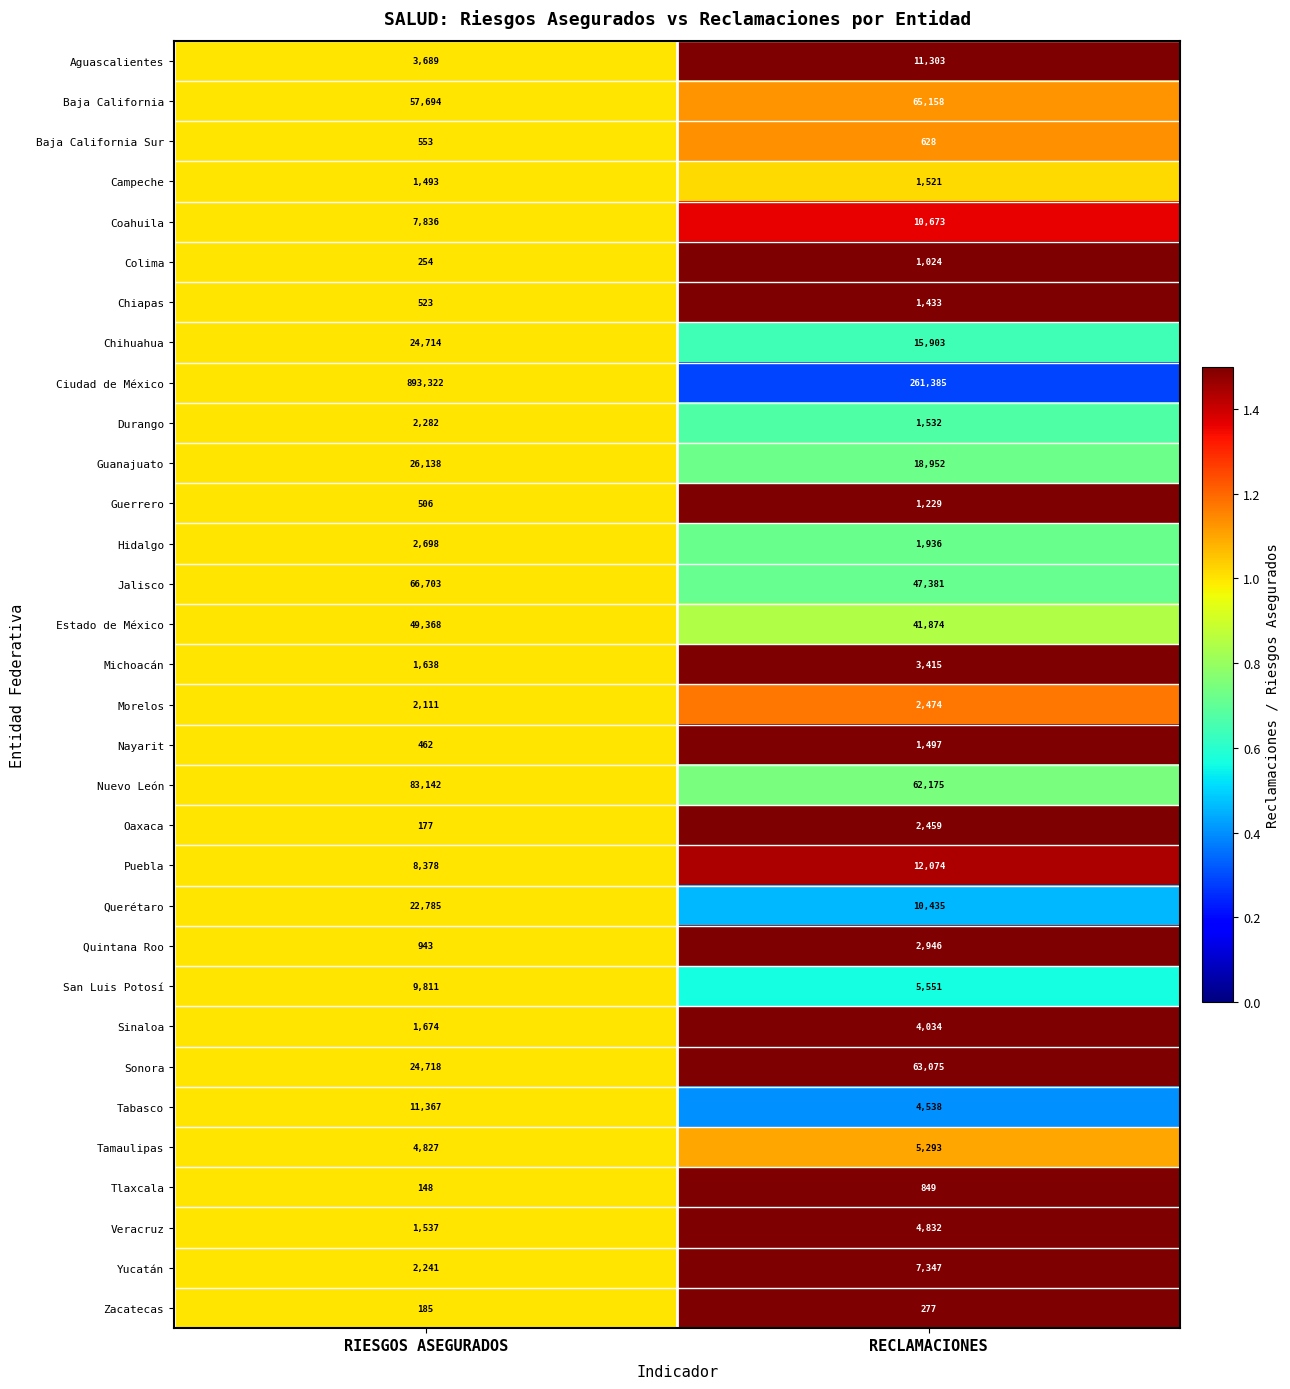

What is the lowest value of the Chihuahua series?

15903